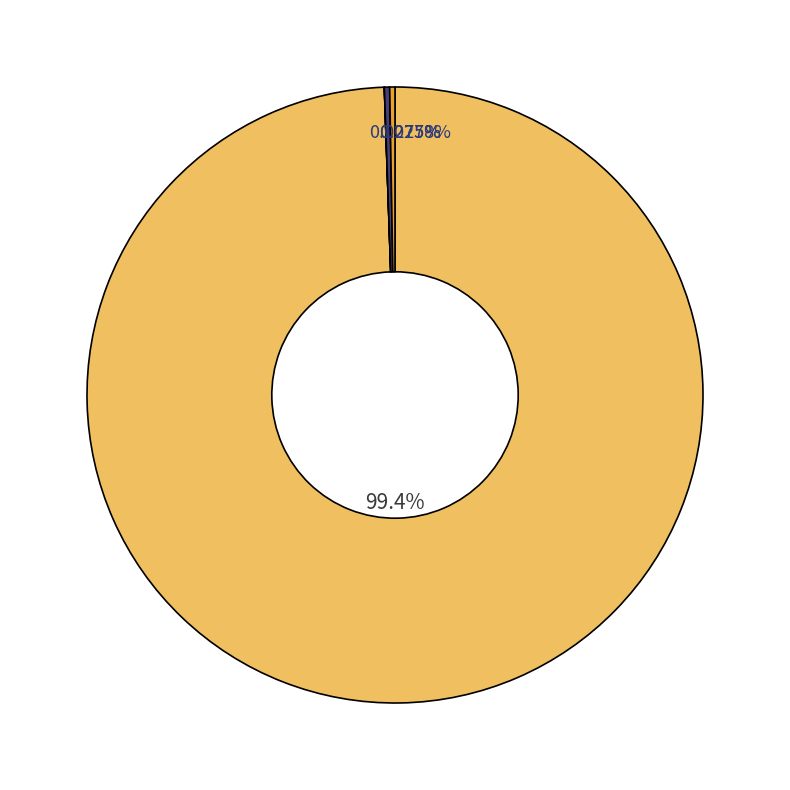

Rank the categories by value from highest to lowest.

Last row with coordinate, Definition rows, List rows, Last col with coordinate